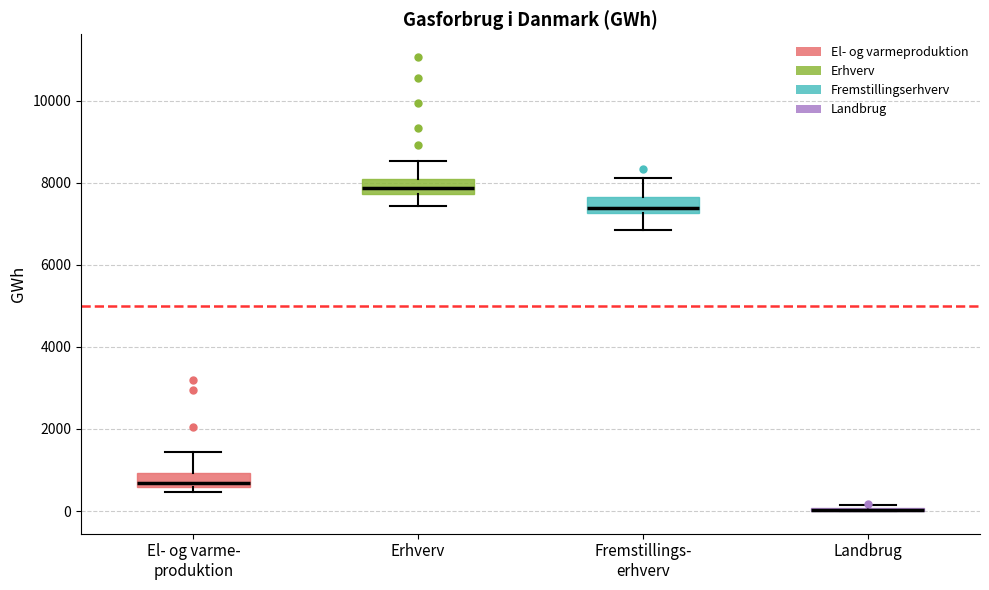

Reading left to right, transcribe this box plot: for each box, give where its median line is, the range the box spans, and where its two whiskers end, as read against the y-axis. The values are not printed on the chart, so give them approximately, as read against the axis.

El- og varme- produktion: median 600 (just above the box's lower edge), box 600 to 1000, whiskers 400 to 1400
Erhverv: median 7800 (inside the box), box 7800 to 8000, whiskers 7400 to 8600
Fremstillings- erhverv: median 7400, box 7200 to 7600, whiskers 6800 to 8200
Landbrug: box collapsed to a line at 0, whiskers 0 to 200